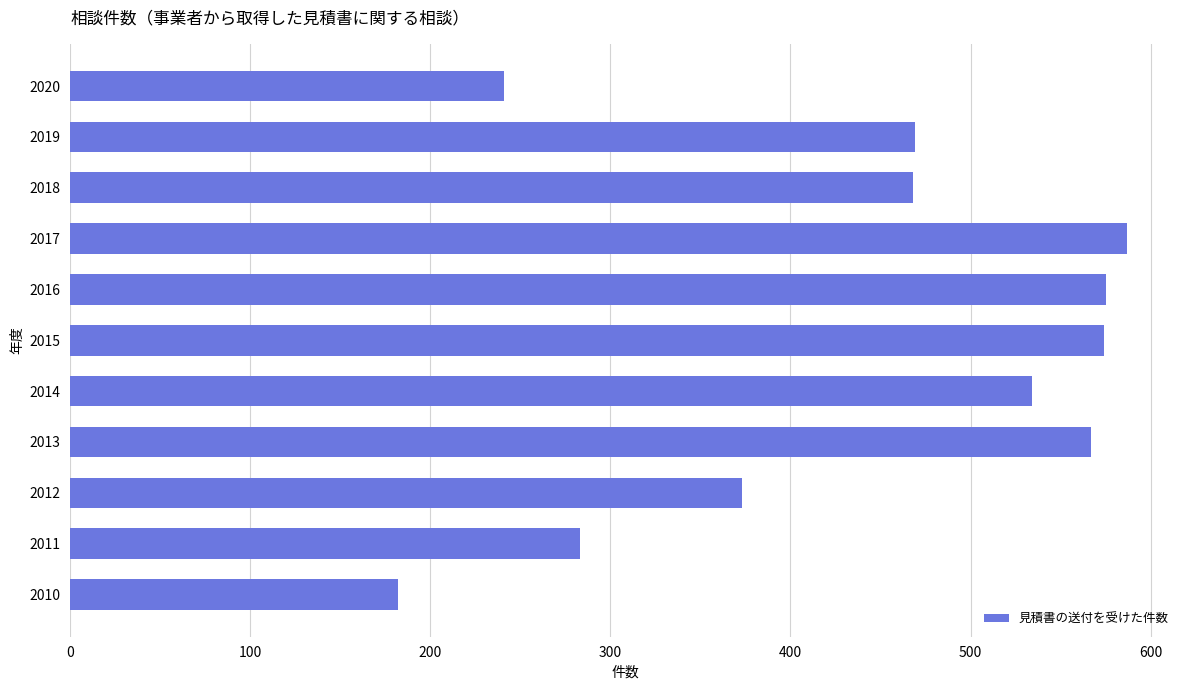

Where is the data nearest to the value 384?

2012